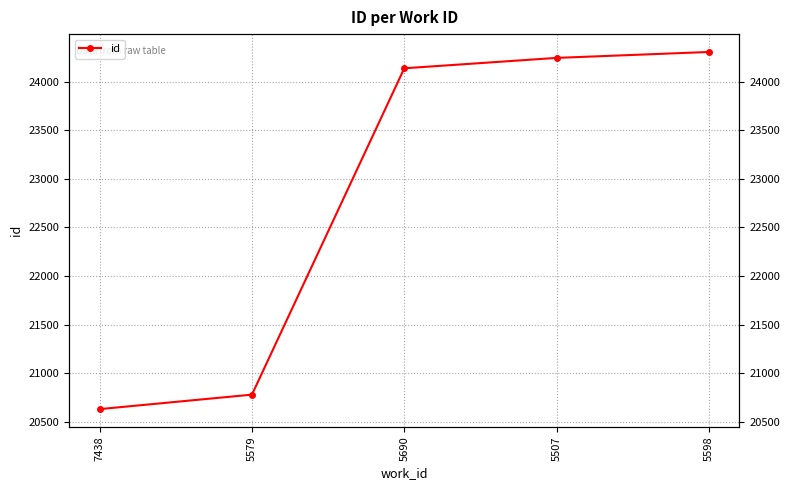

How many categories are shown in the chart?

5